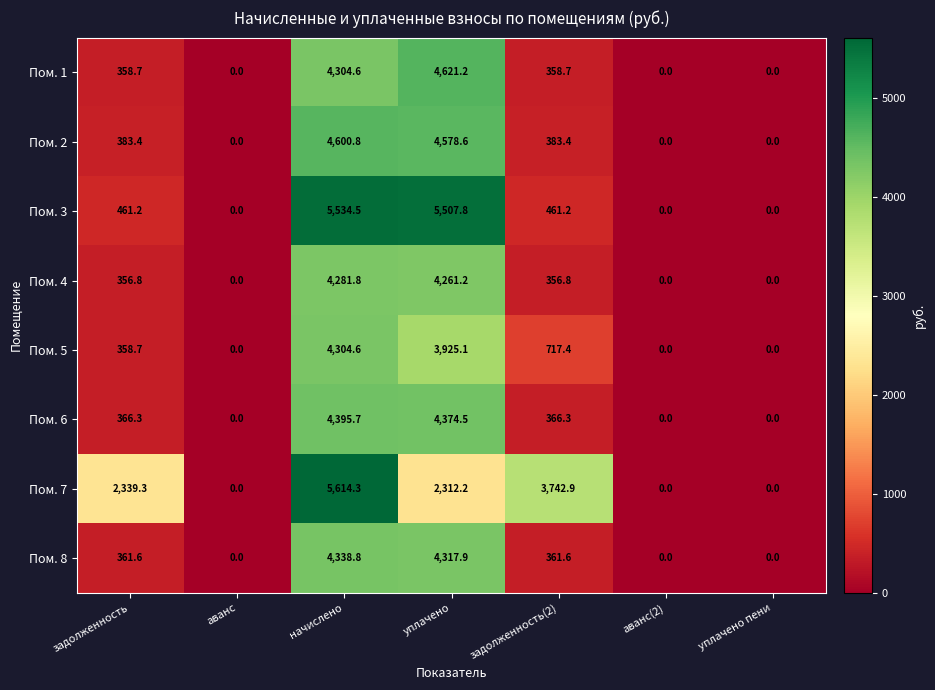

What is the total value across all series at начислено?

37375.1